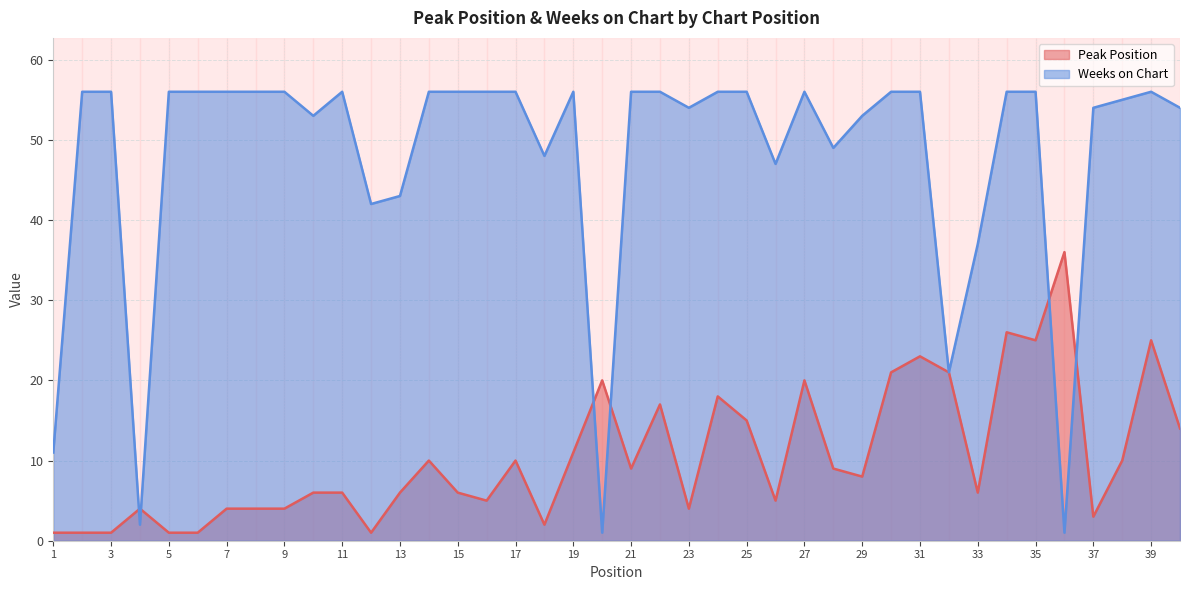

How many lines are shown in the chart?

2